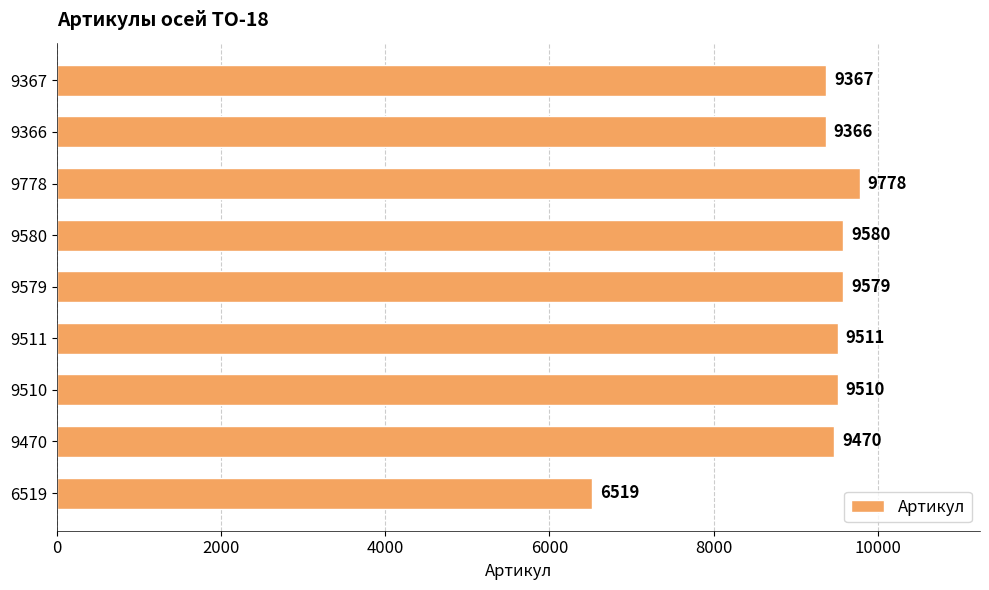

Which category has the highest value across all series?

9778